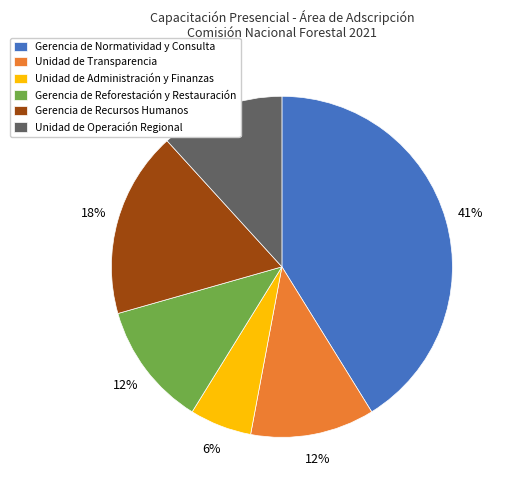

Is the sum of Gerencia de Recursos Humanos and Unidad de Transparencia greater than half?

No